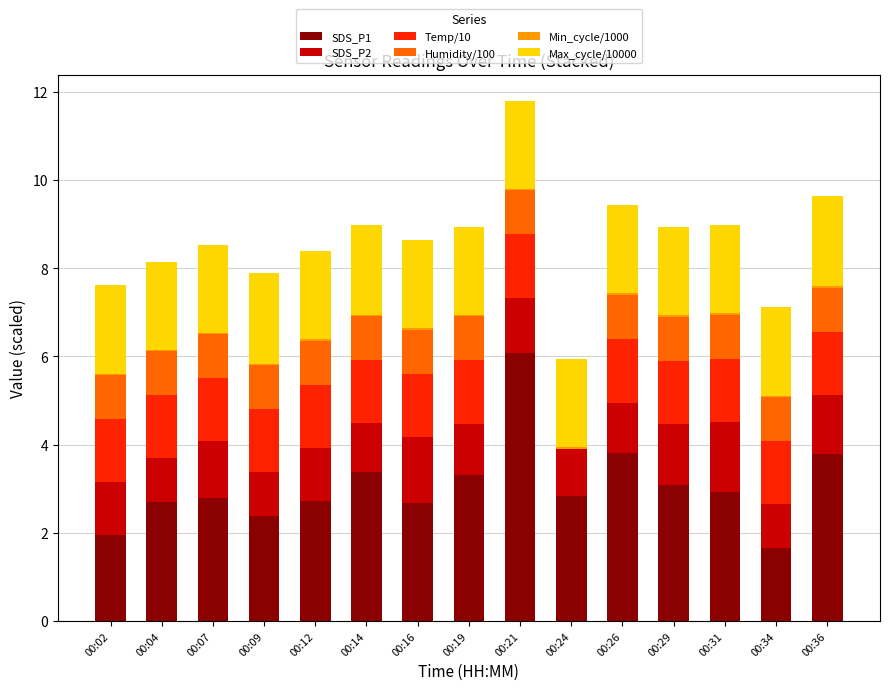

Which category has the highest value in the SDS_P1 series?

00:21